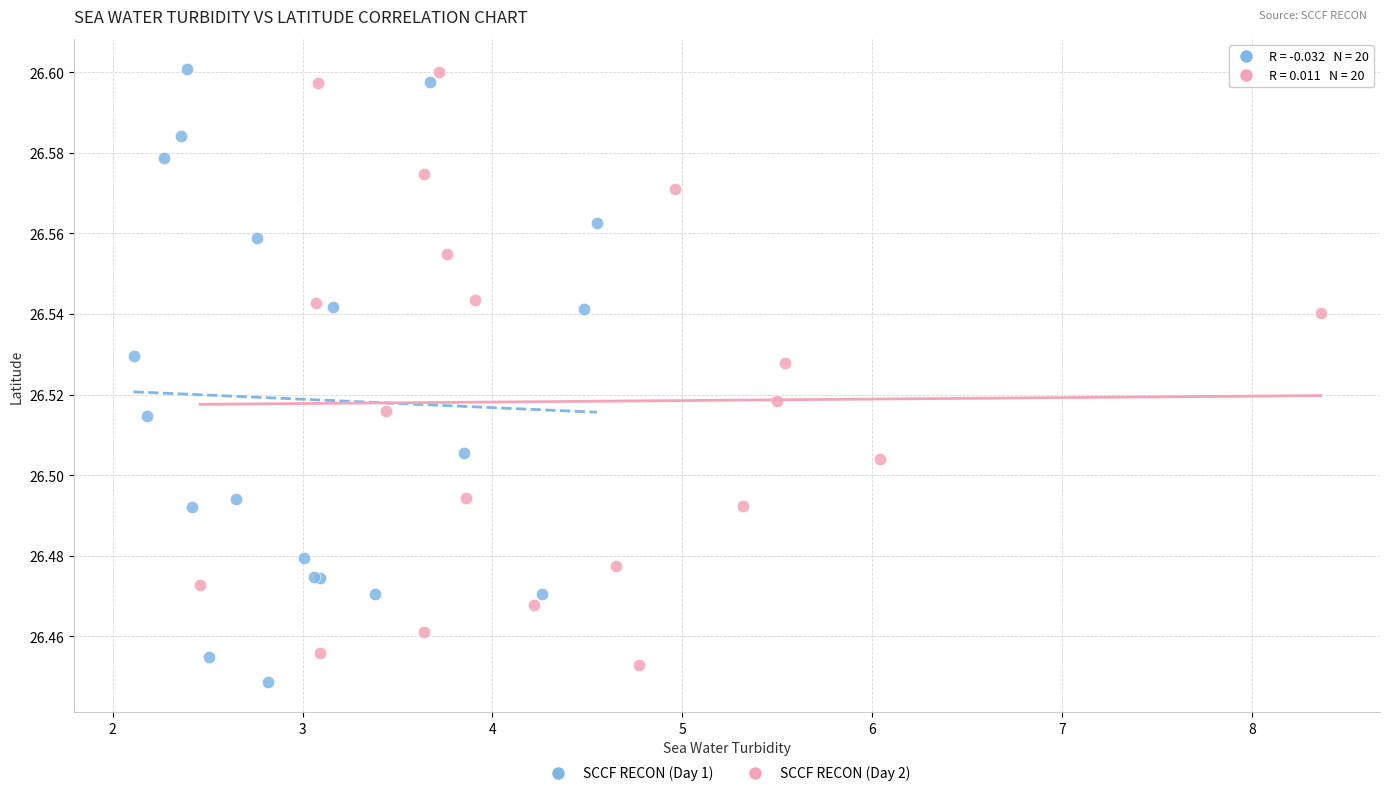

Which series has the widest spread of Y values?

SCCF RECON (Day 1)